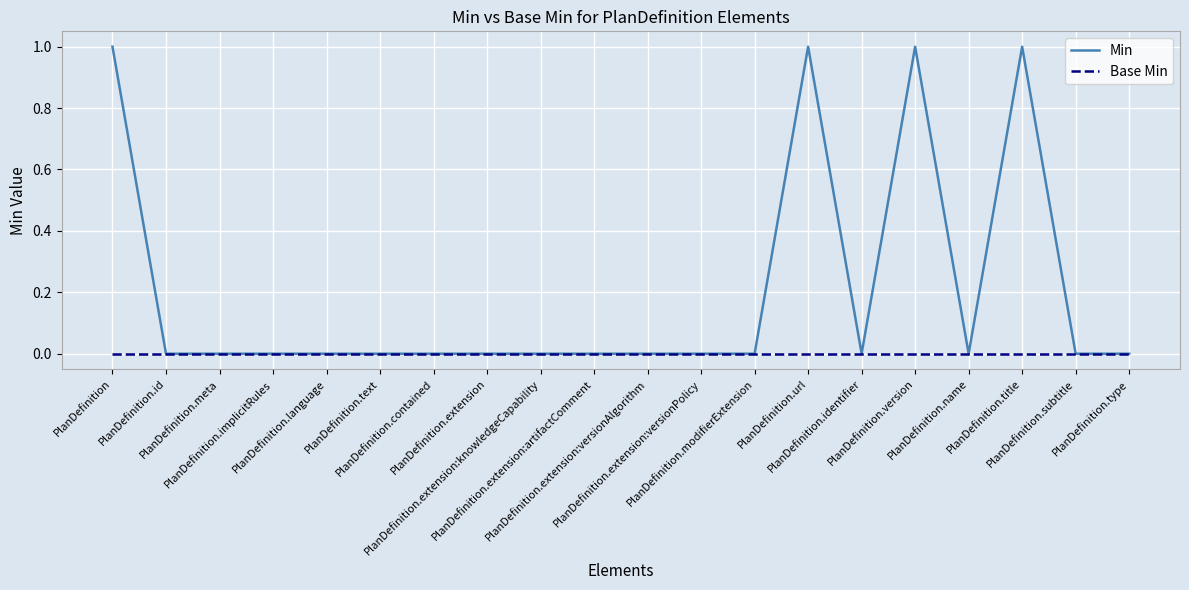

Which series has the largest total across all categories?

Min